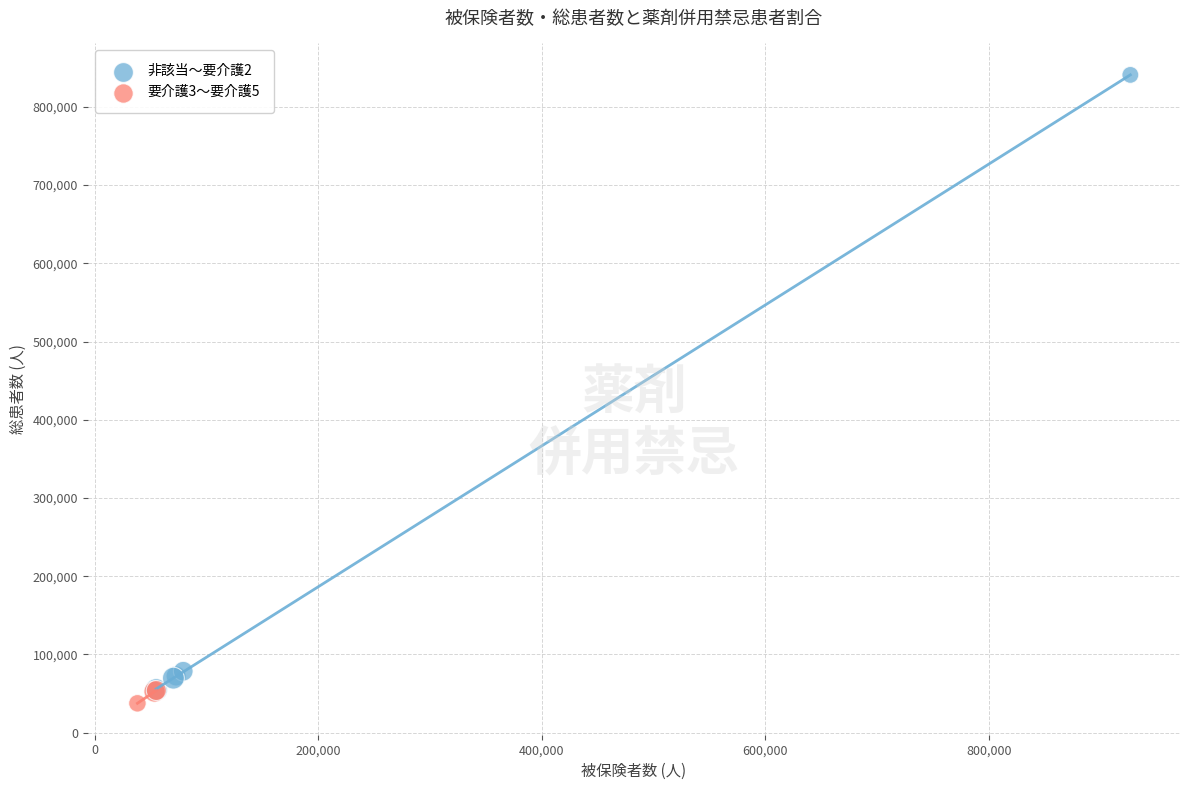

Which series has the widest spread of Y values?

非該当〜要介護2